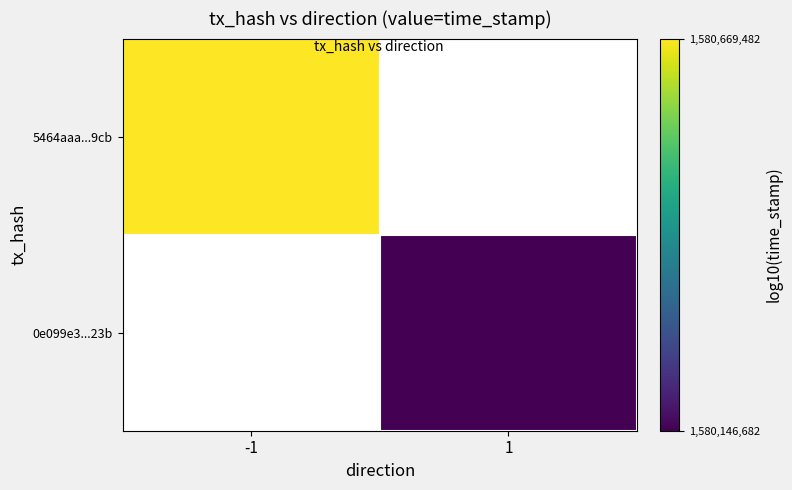

How many positive values does the 5464aaa...9cb series have?

1